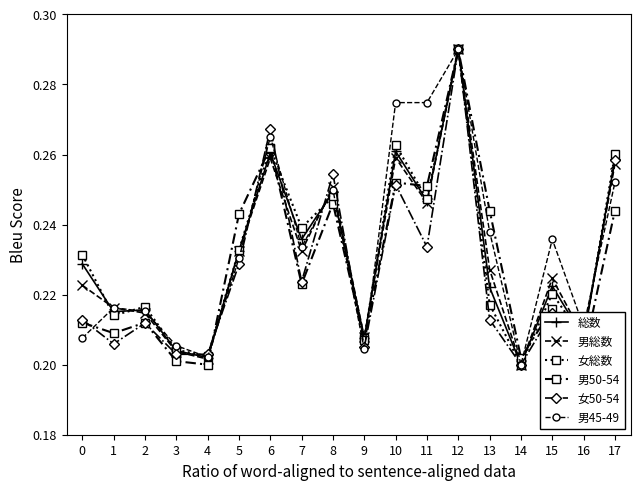

Where do 男50-54 and 男45-49 first cross each other?

0 and 1